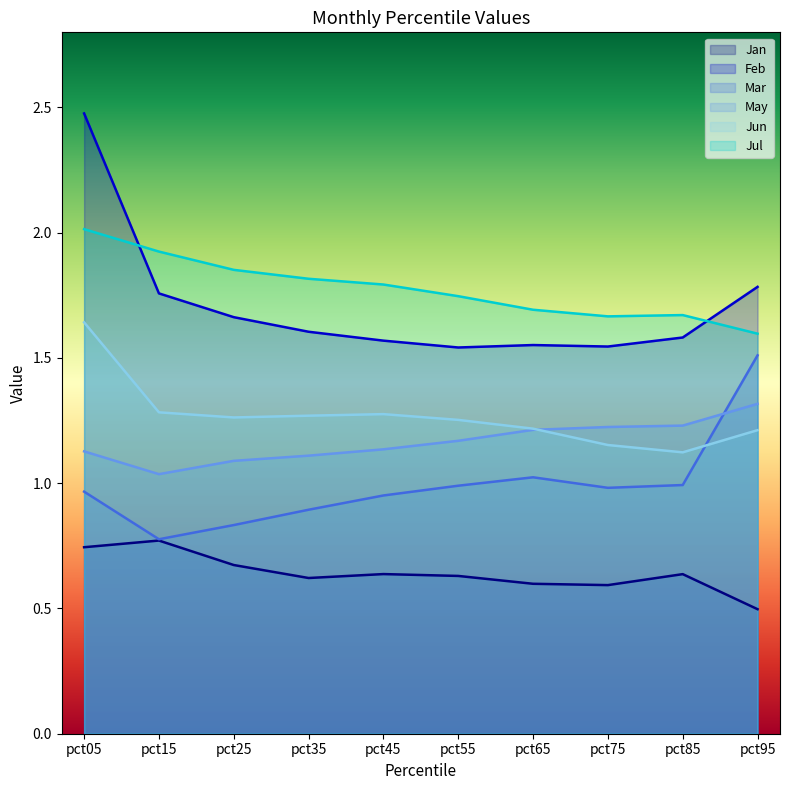

What are all the series names shown in the legend?

Jan, Feb, Mar, May, Jun, Jul